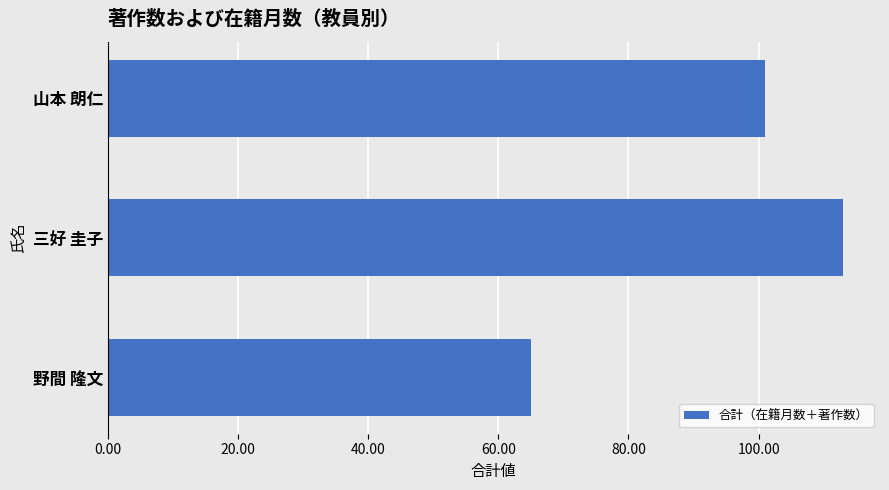

What is the sum of the values at 野間 隆文 and 三好 圭子?

178